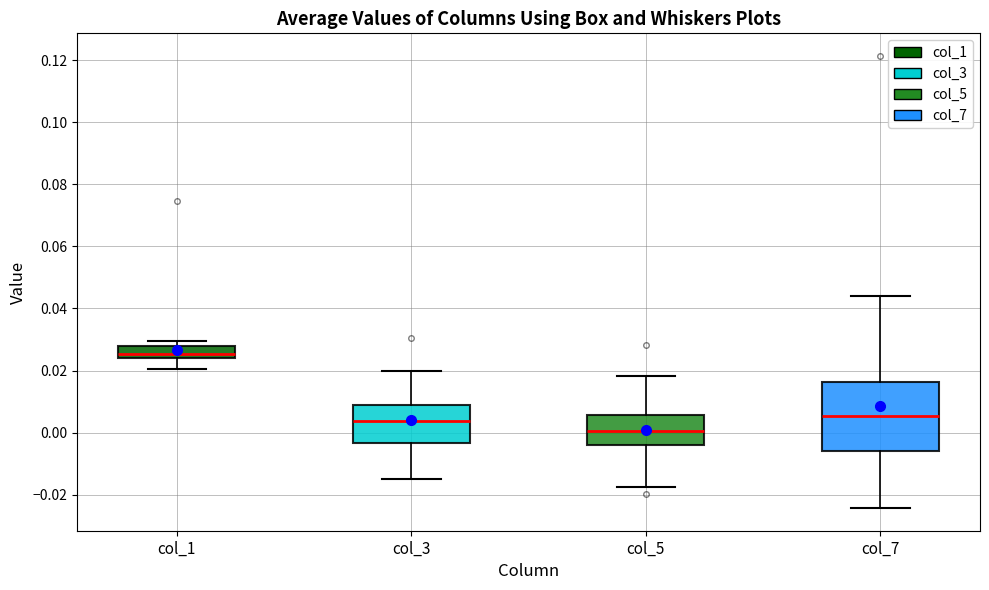

Reading left to right, transcribe this box plot: for each box, give where its median line is, the range the box spans, and where its two whiskers end, as read against the y-axis. The values are not printed on the chart, so give them approximately, as read against the axis.

col_1: median 0.026, box 0.024 to 0.028, whiskers 0.020 to 0.030
col_3: median 0.004, box -0.004 to 0.008, whiskers -0.016 to 0.020
col_5: median 0.000, box -0.004 to 0.006, whiskers -0.018 to 0.018
col_7: median 0.006, box -0.006 to 0.016, whiskers -0.024 to 0.044